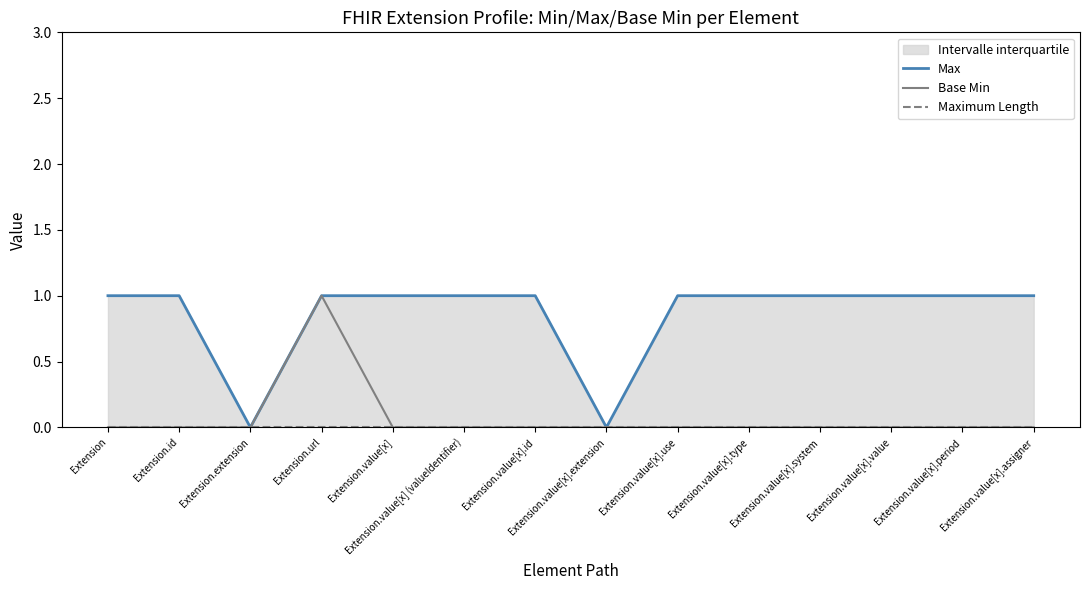

True or false: Maximum Length and Max cross at least once.

False